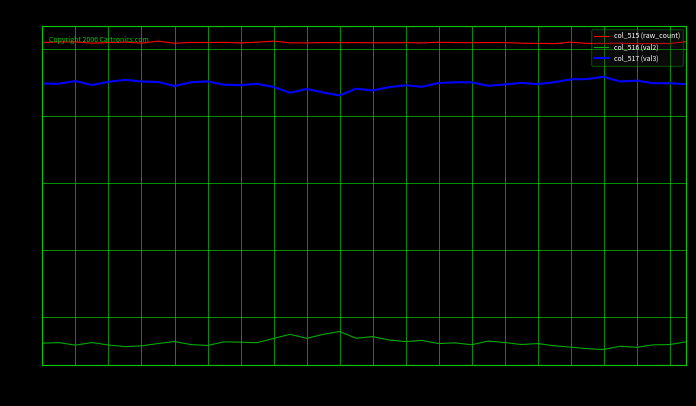

What is the minimum value for col_517 (val3)?

21517